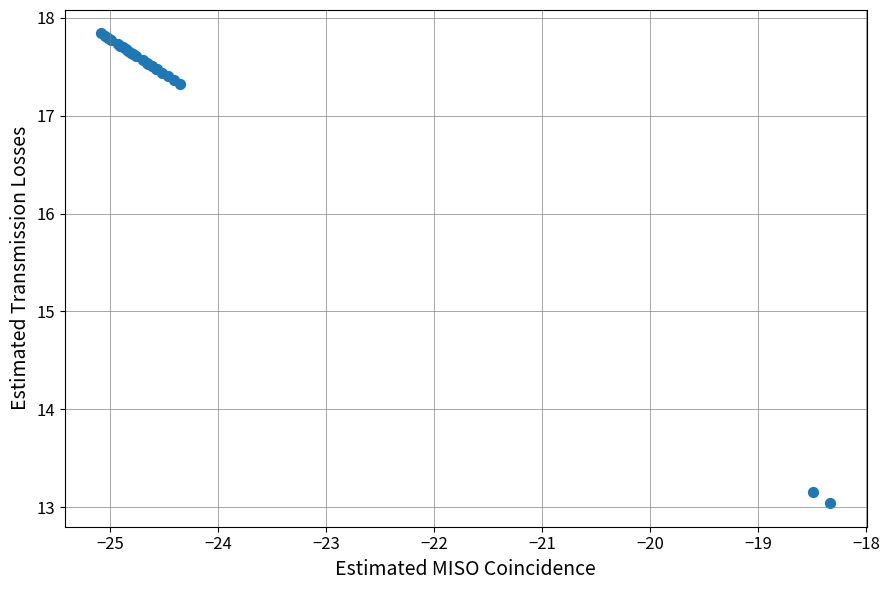

What Y value in the scatter plot is closest to 15?

13.2